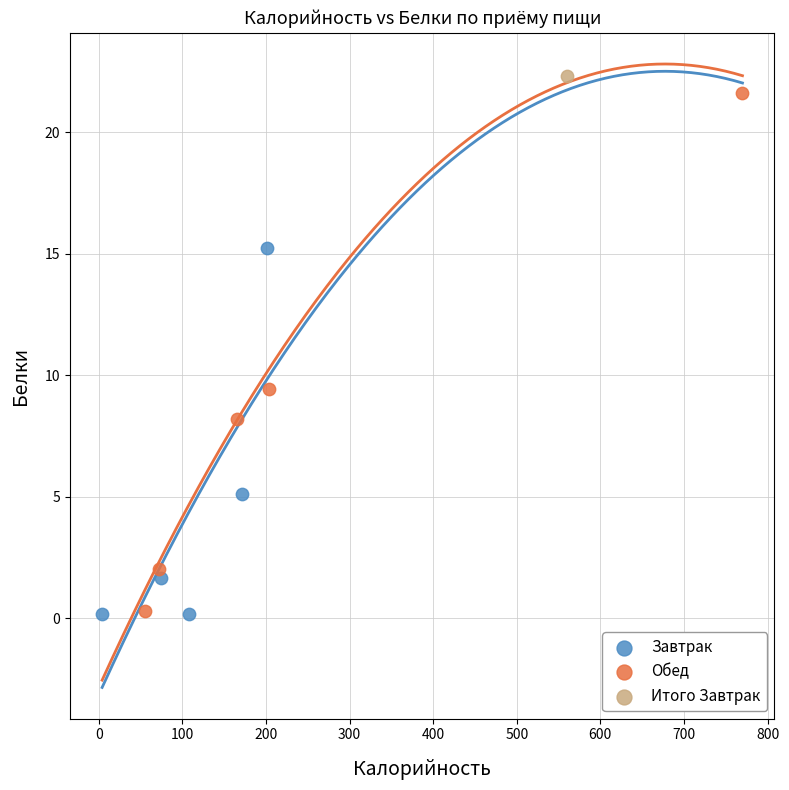

Which series reaches the maximum Y coordinate?

Итого Завтрак